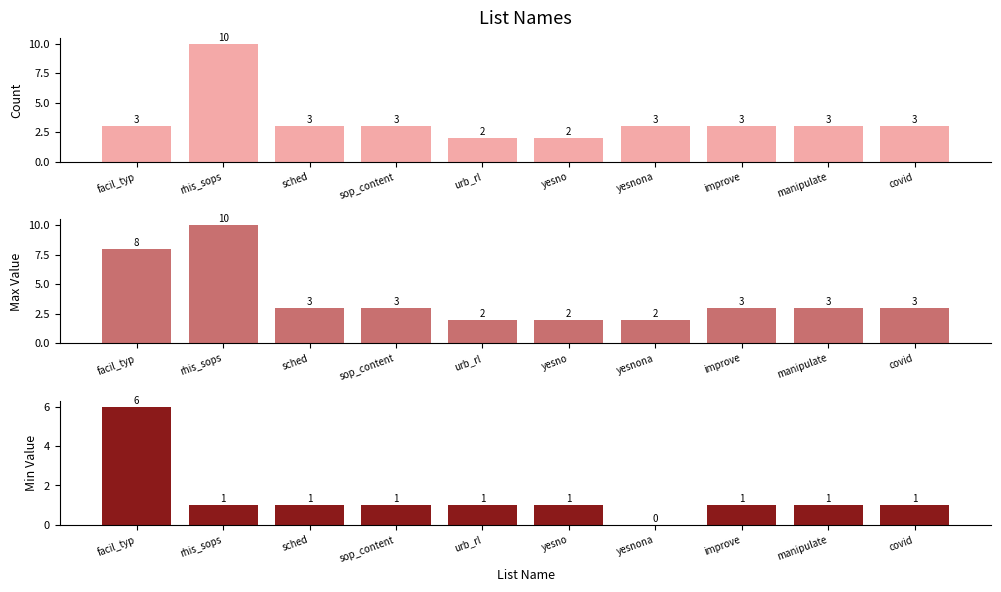

At which label does Count of Items first exceed 3?

rhis_sops